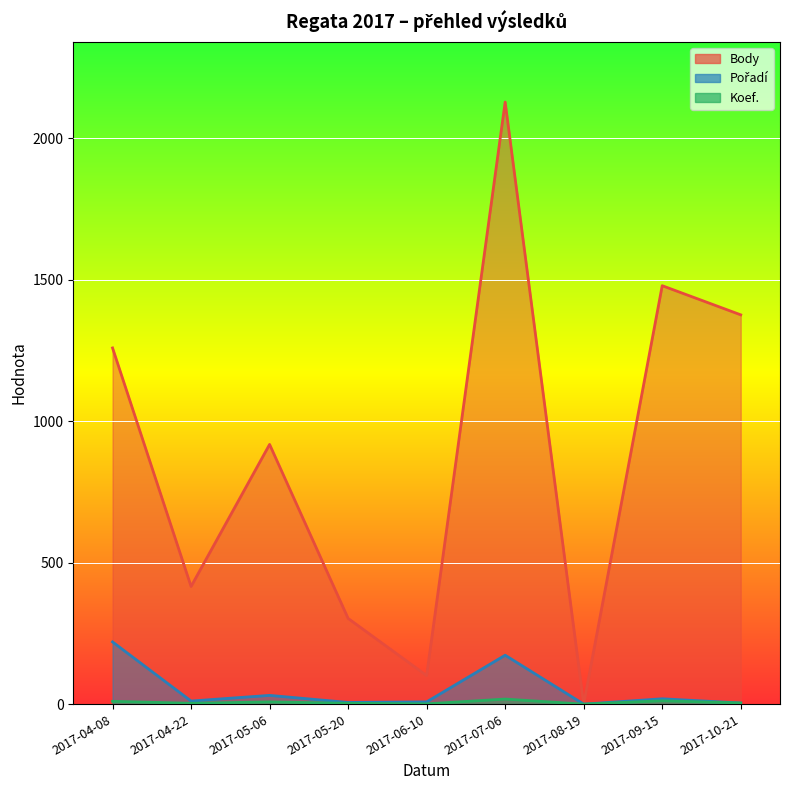

Does the chart display data point markers on the line(s)?

No